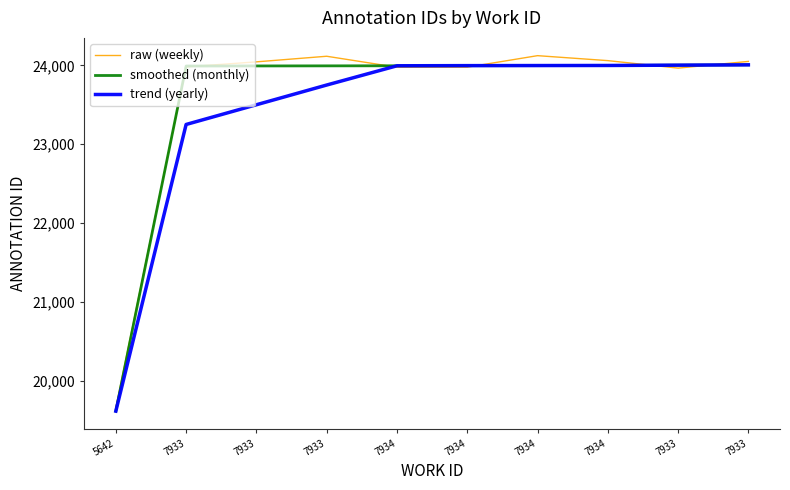

Which series ends up on top after the final intersection of smoothed (monthly) and raw (weekly)?

raw (weekly)